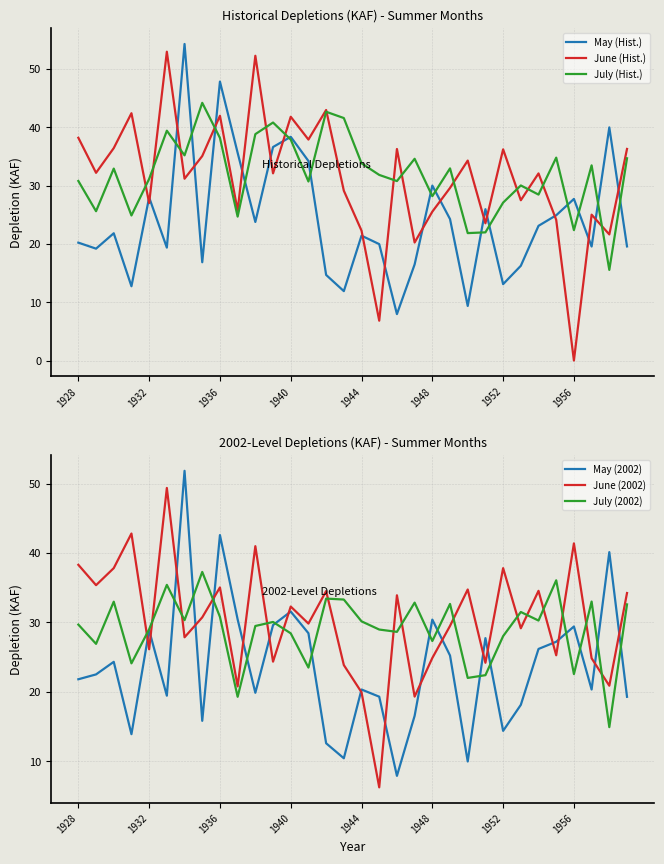

The June (2002) series shows 35.3 at 1948. True or false?

False